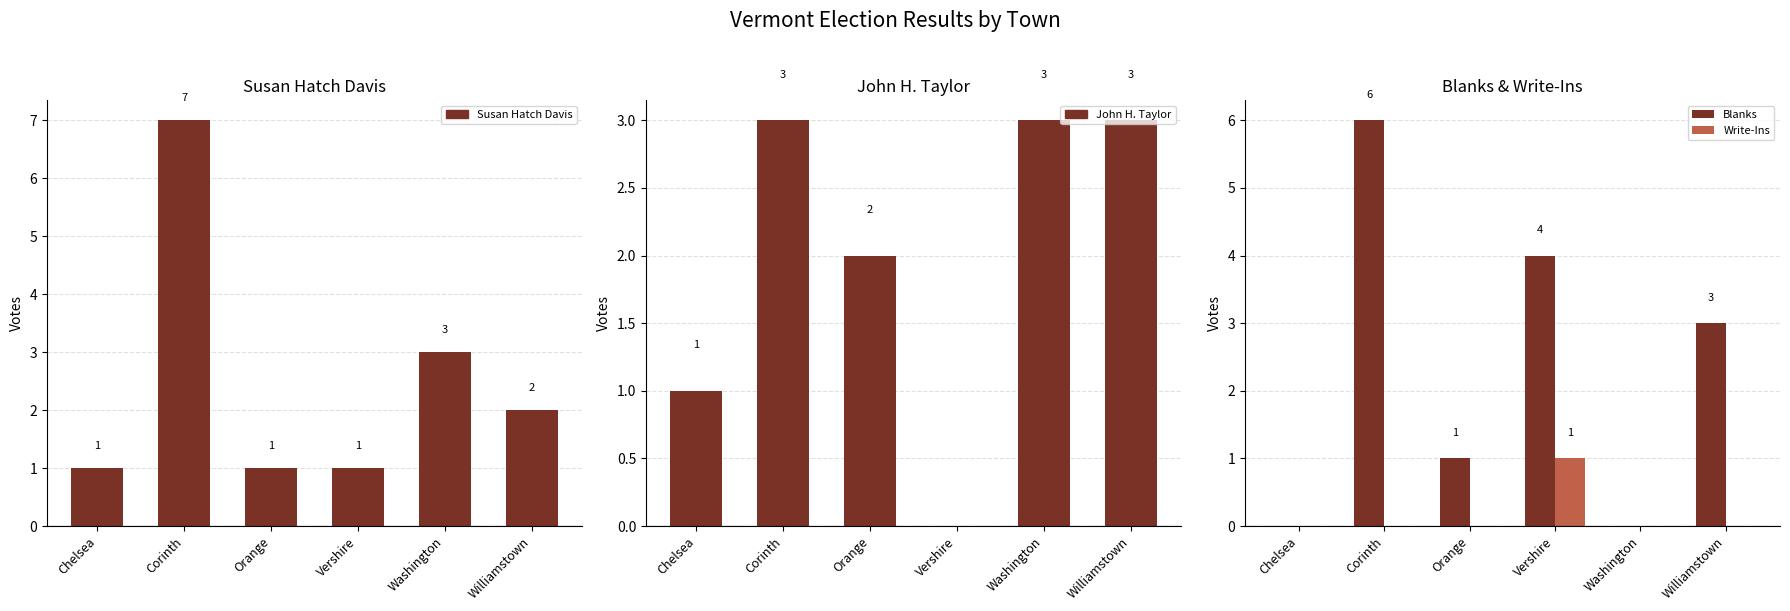

Which series has the largest range (max minus min)?

Susan Hatch Davis